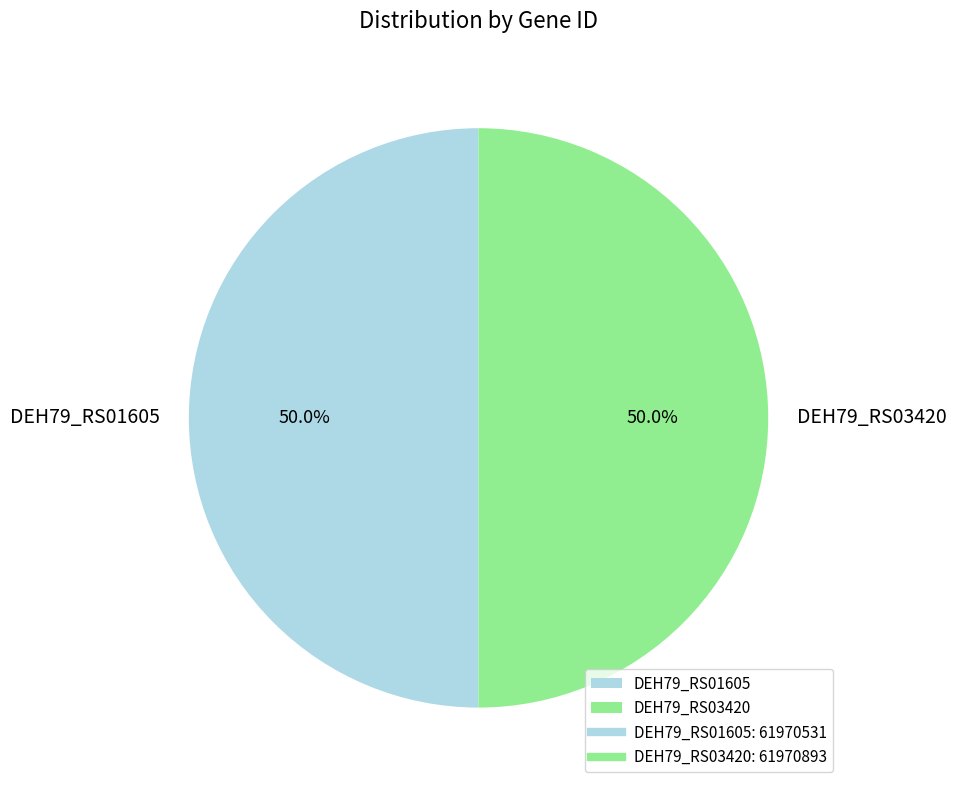

To the nearest percent, what percentage of the pie is DEH79_RS03420?

50%